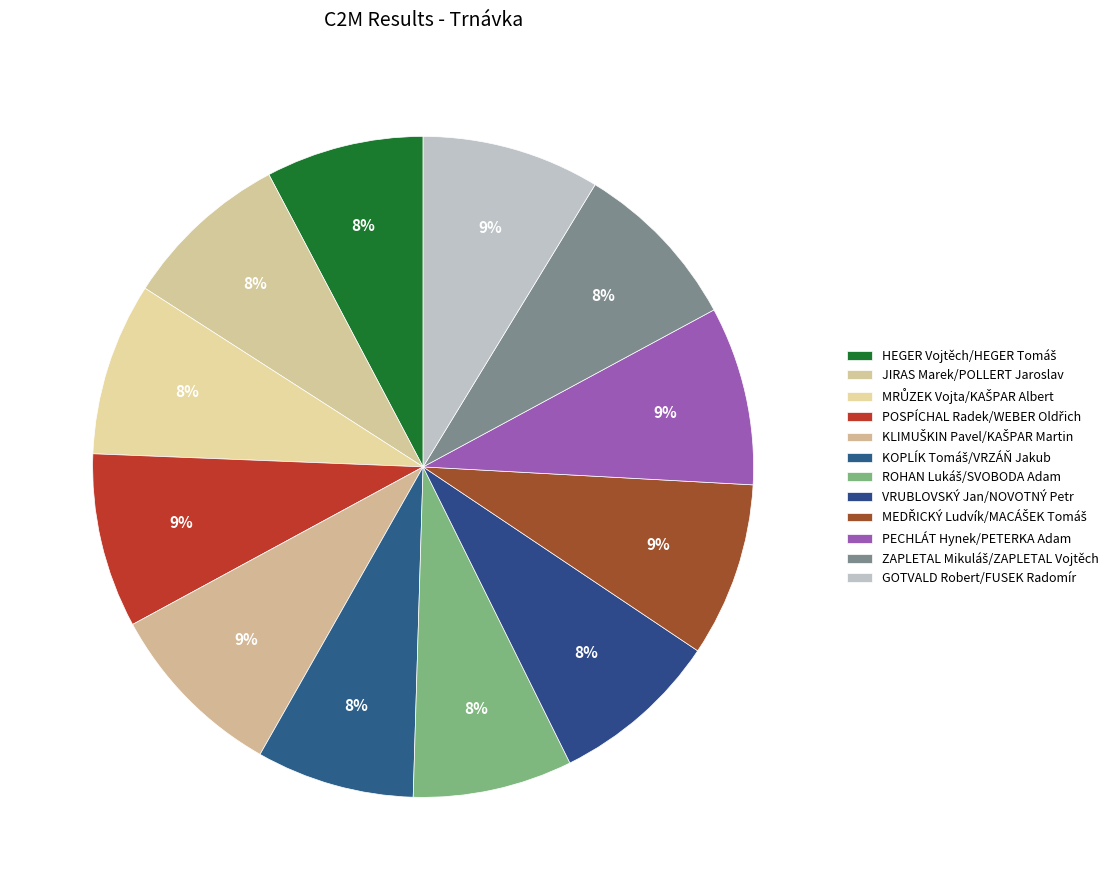

Which slice is the largest?

KLIMUŠKIN Pavel/KAŠPAR Martin